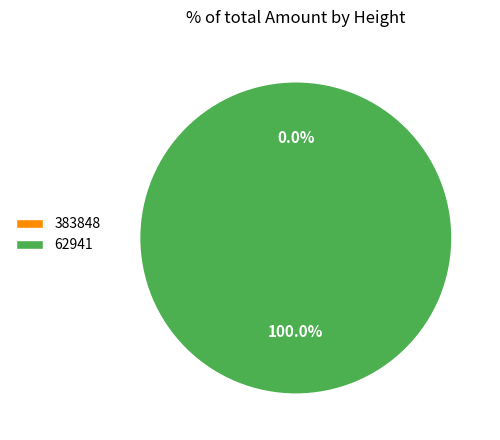

How many segments does this pie chart have?

2